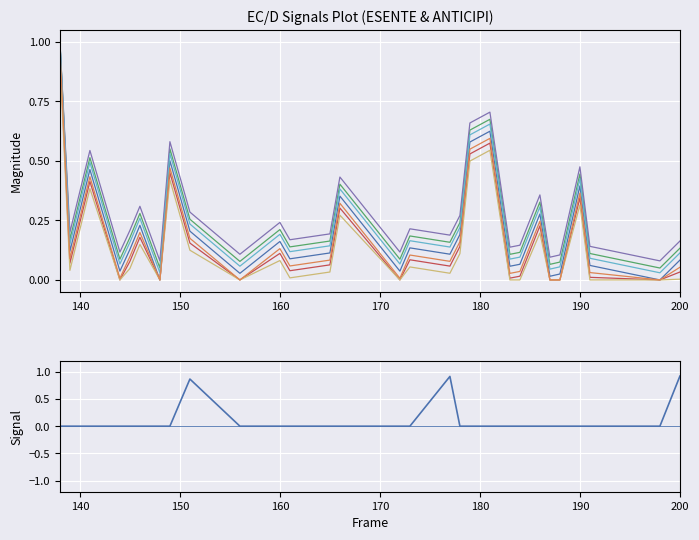

What is the average value?

0.2